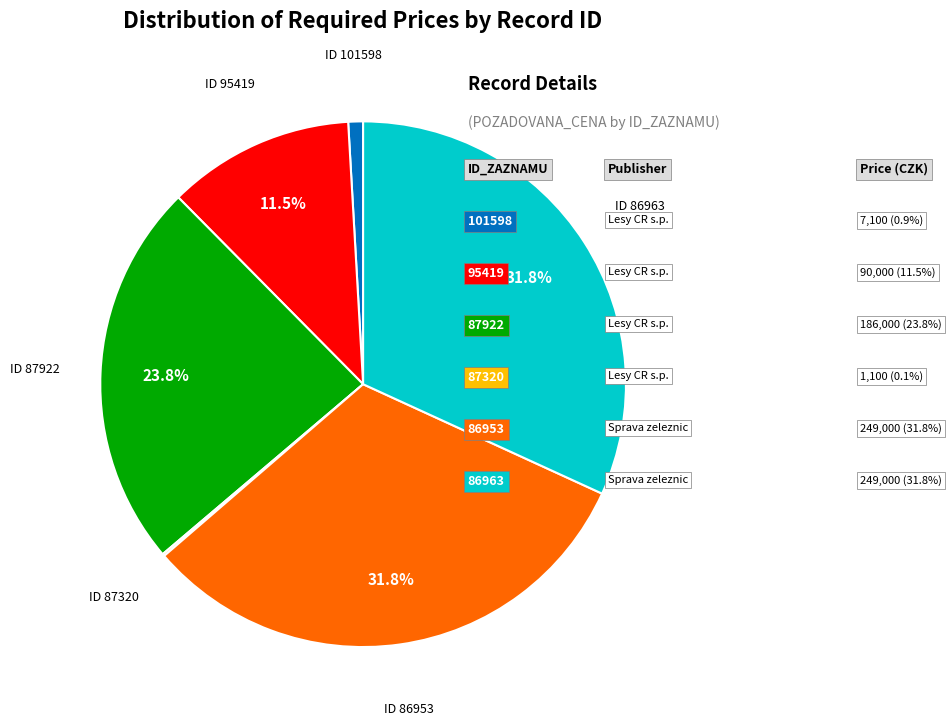

Does any single category account for the majority?

No